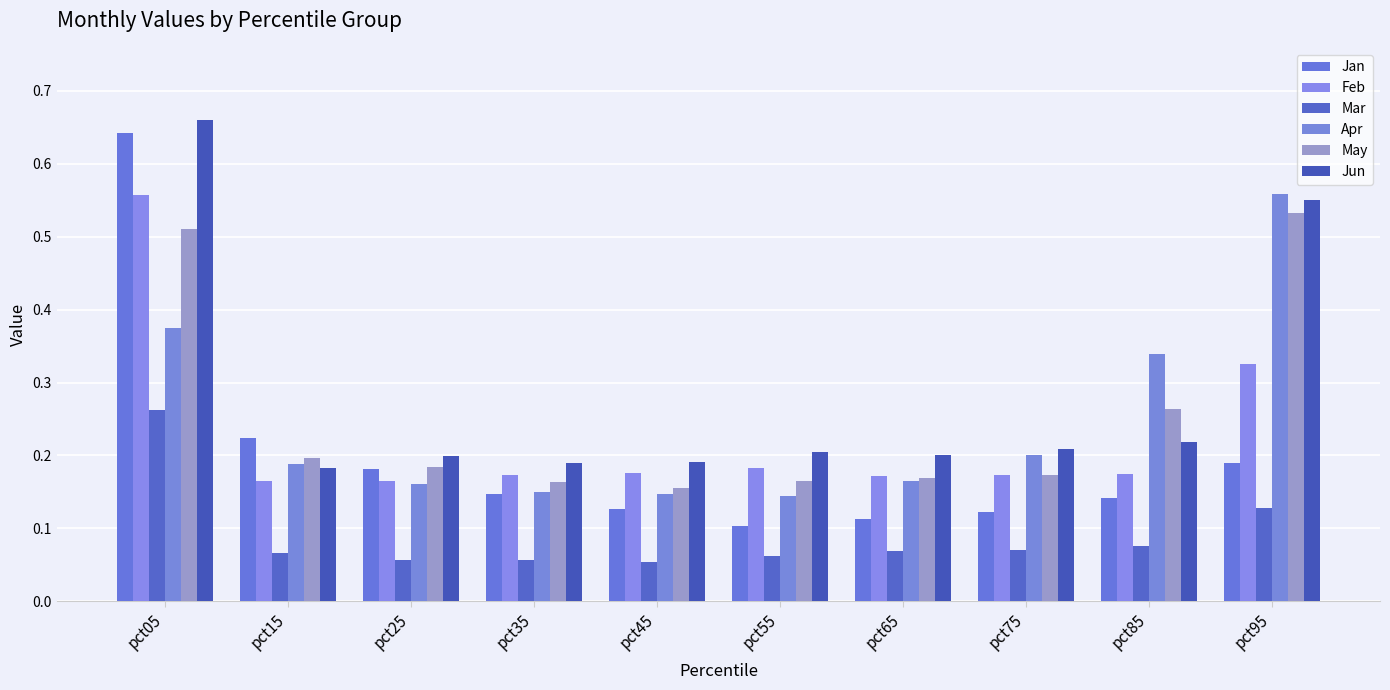

How many bars are there in total?

60